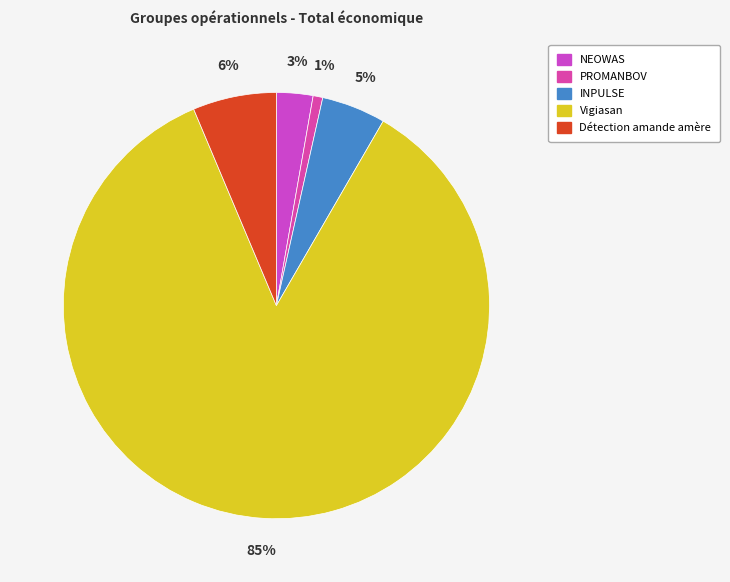

Approximately how many times larger is the value at PROMANBOV compared to NEOWAS?

0.3